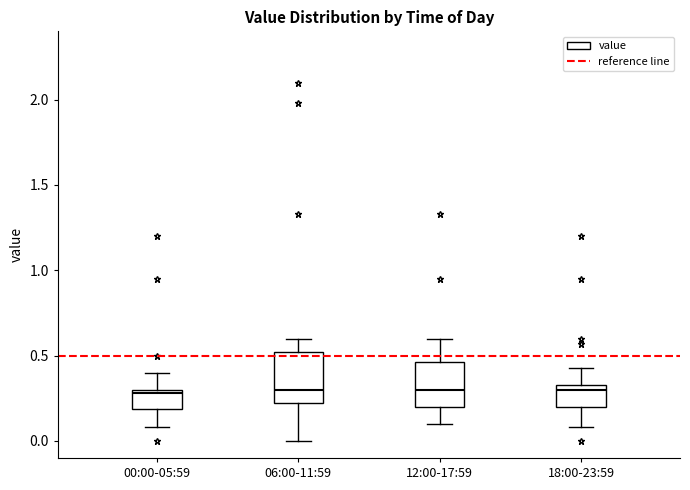

Reading left to right, transcribe this box plot: for each box, give where its median line is, the range the box spans, and where its two whiskers end, as read against the y-axis. The values are not printed on the chart, so give them approximately, as read against the axis.

00:00-05:59: median 0.30 (just below the box's upper edge), box 0.20 to 0.30, whiskers 0.10 to 0.40
06:00-11:59: median 0.30, box 0.25 to 0.50, whiskers 0.00 to 0.60
12:00-17:59: median 0.30, box 0.20 to 0.45, whiskers 0.10 to 0.60
18:00-23:59: median 0.30, box 0.20 to 0.35, whiskers 0.10 to 0.45